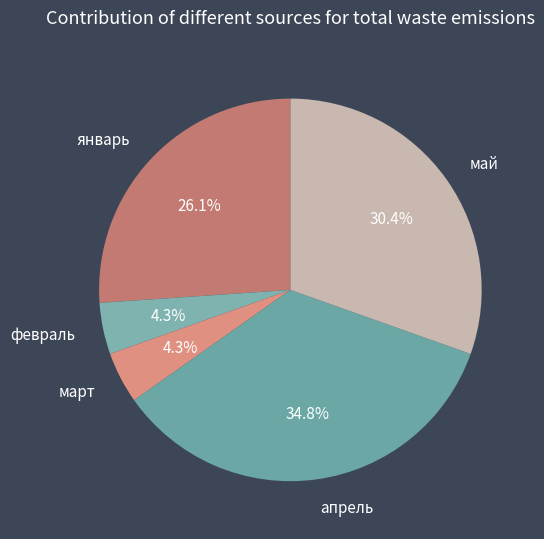

Between март and май, which is larger?

май